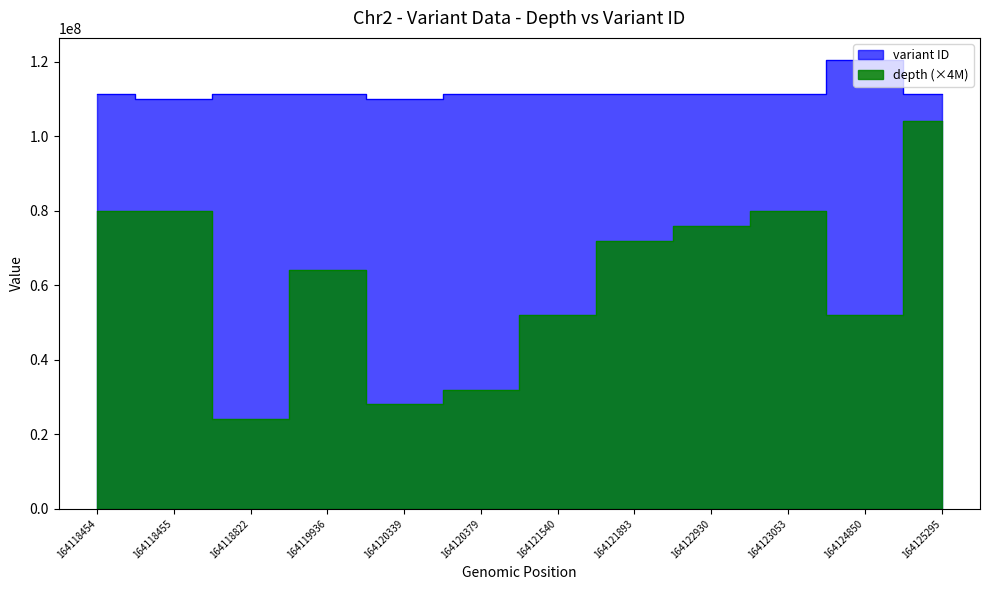

Reading left to right, what are all the values shown in this chart?

depth: 164118454=80000000	164118455=80000000	164118822=24000000	164119936=64000000	164120339=28000000	164120379=32000000	164121540=52000000	164121893=72000000	164122930=76000000	164123053=80000000	164124850=52000000	164125295=104000000
variant ID: 164118454=111336875	164118455=110110270	164118822=111336877	164119936=111336879	164120339=110110272	164120379=111336881	164121540=111336883	164121893=111336885	164122930=111336887	164123053=111336889	164124850=120404122	164125295=111336891